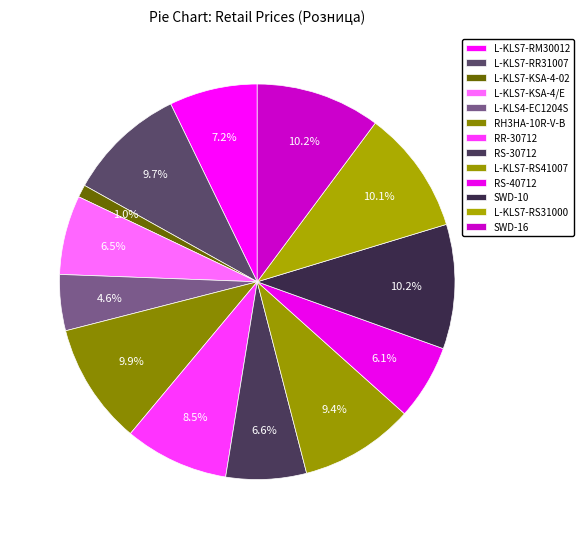

How many segments does this pie chart have?

13